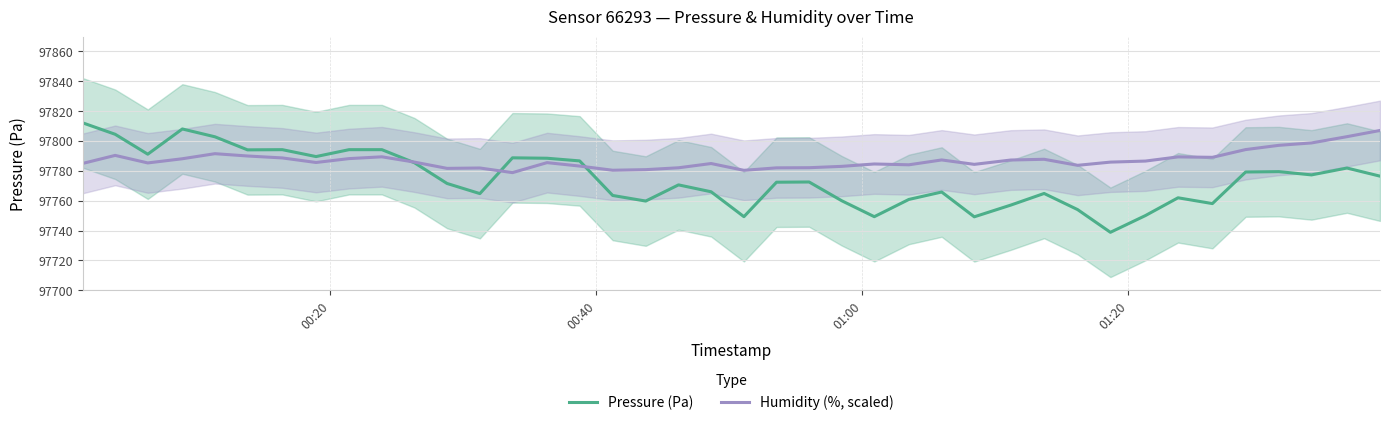

How many values in the Humidity (%, scaled) series are below 97785?

17